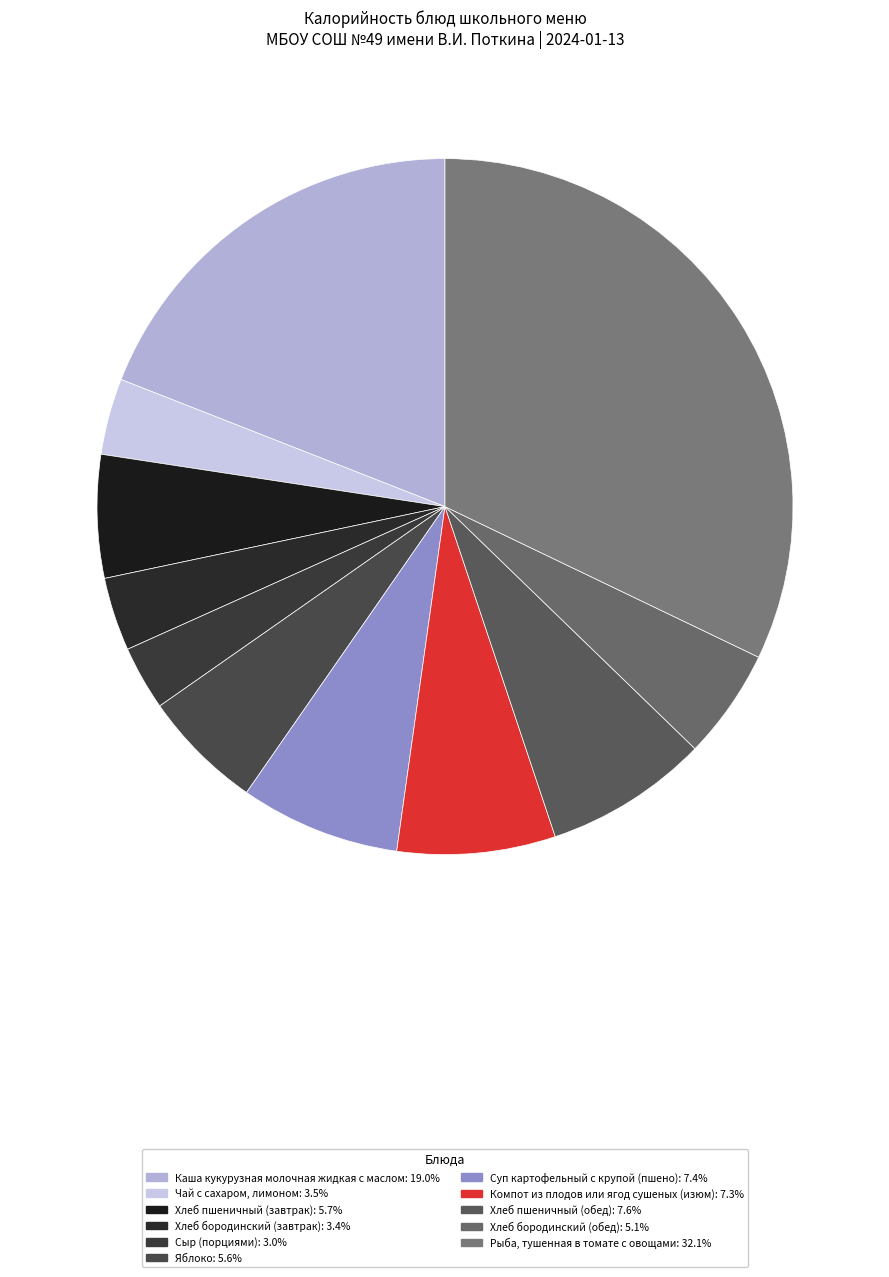

Count the number of slices in the pie.

11